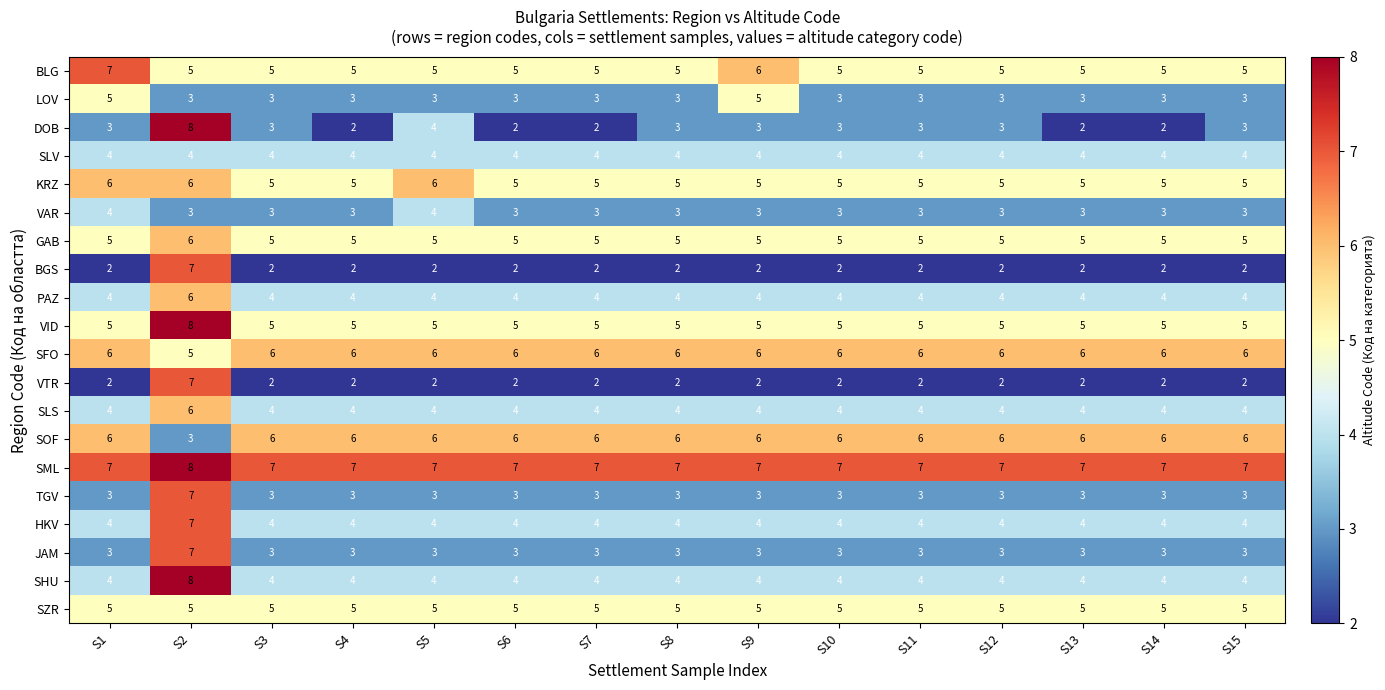

The VID series shows 5 at S5. True or false?

True